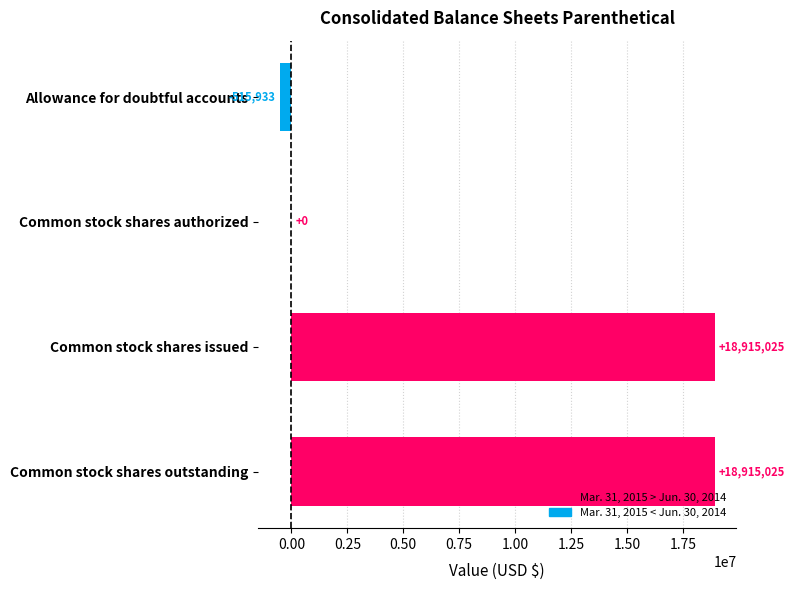

What is the sum of the values at Common stock shares issued and Common stock shares authorized?

18915025